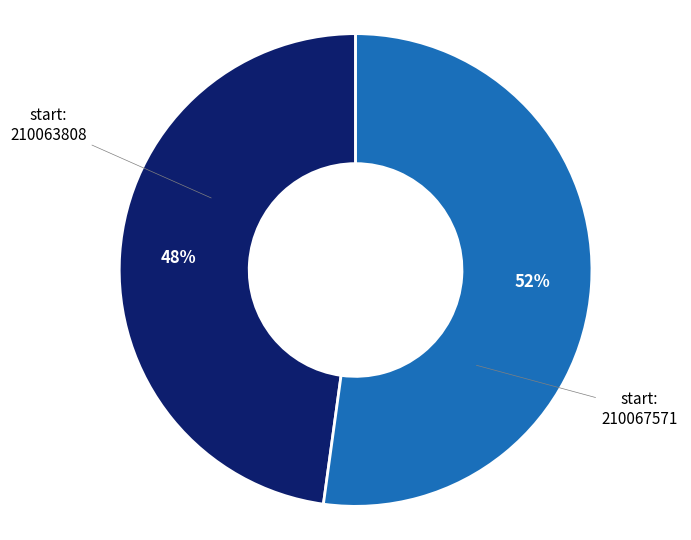

To the nearest percent, what percentage of the pie is 210063808?

48%